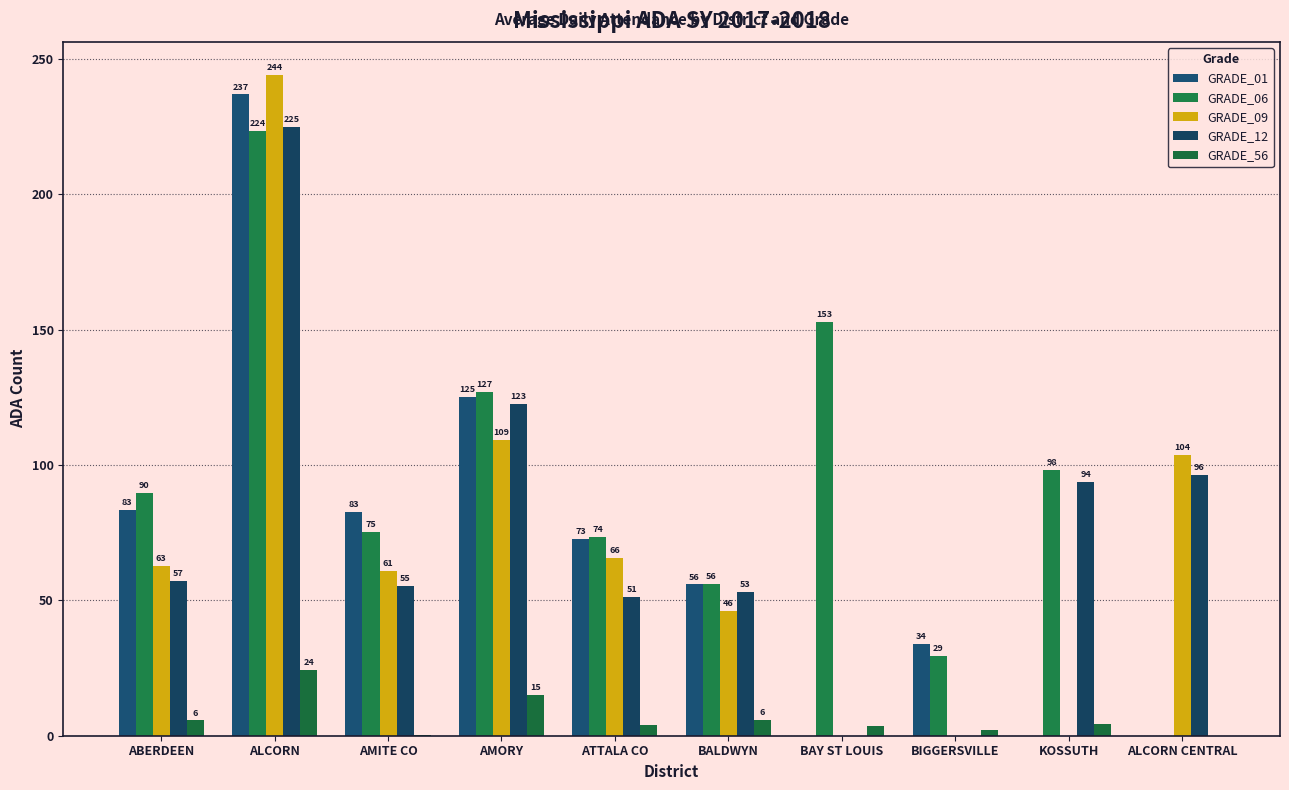

What are all the series names shown in the legend?

GRADE_01, GRADE_06, GRADE_09, GRADE_12, GRADE_56